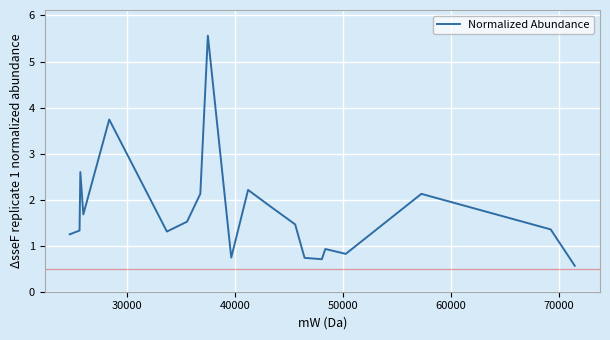

What is the minimum value shown in the chart?

0.6